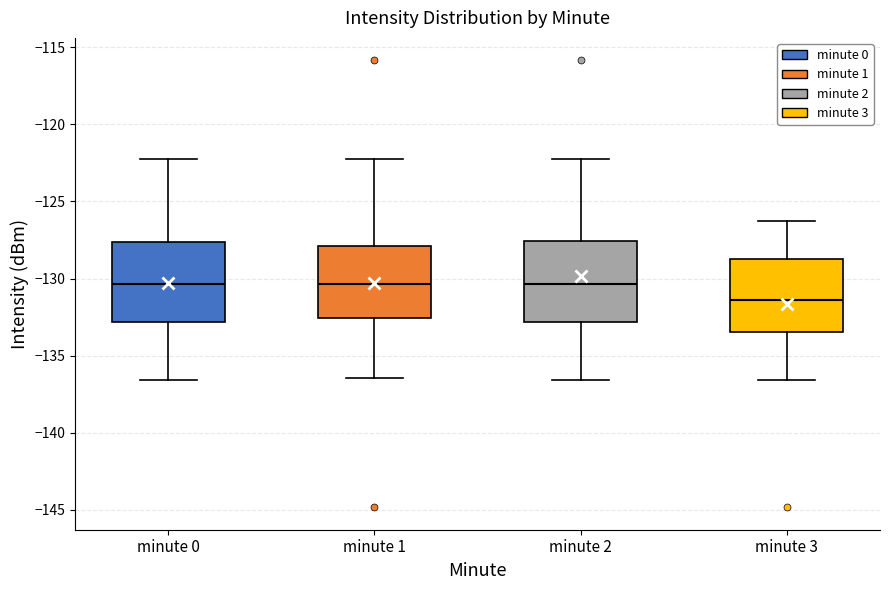

Where does the median line of the box for minute 0 sit on the y-axis? The values are not printed on the chart, so give them approximately, as read against the axis.

-130.5